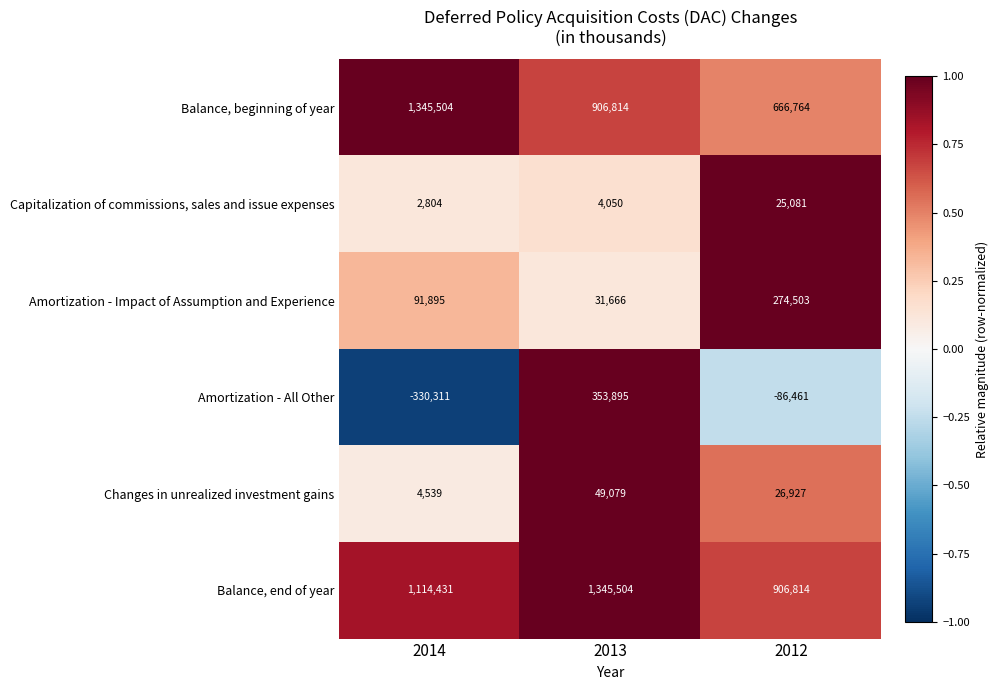

Between 2013 and 2012, which series saw the biggest shift?

Amortization - All Other